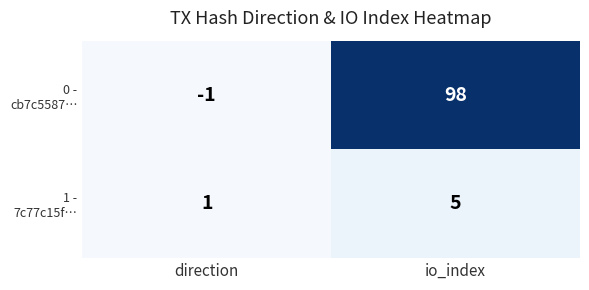

Which label corresponds to the smallest value in the chart?

direction